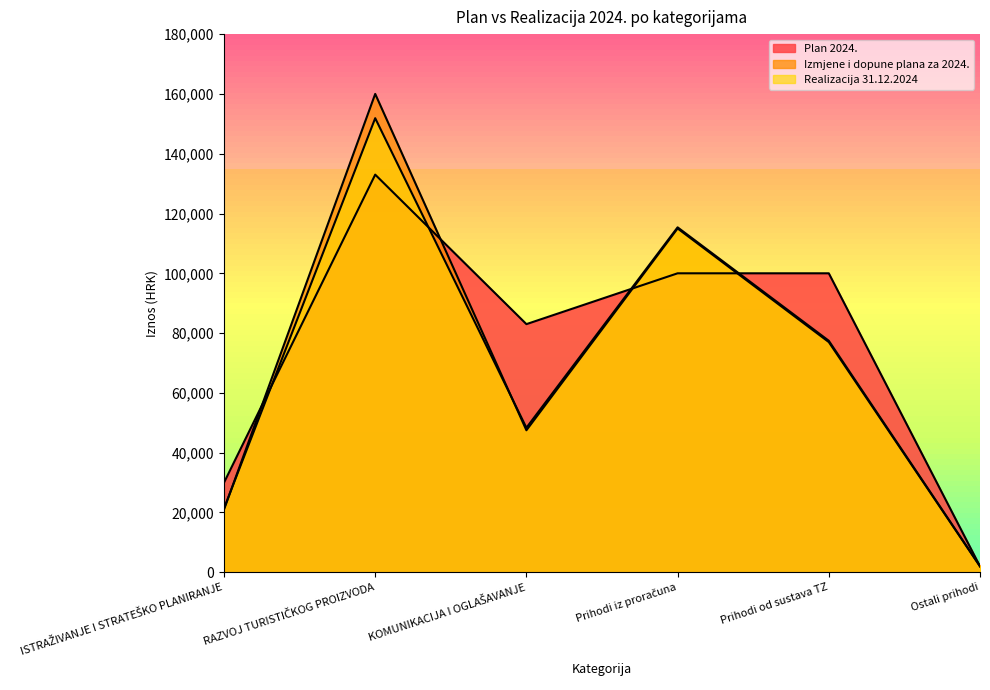

Which series has the largest total across all categories?

Plan 2024.